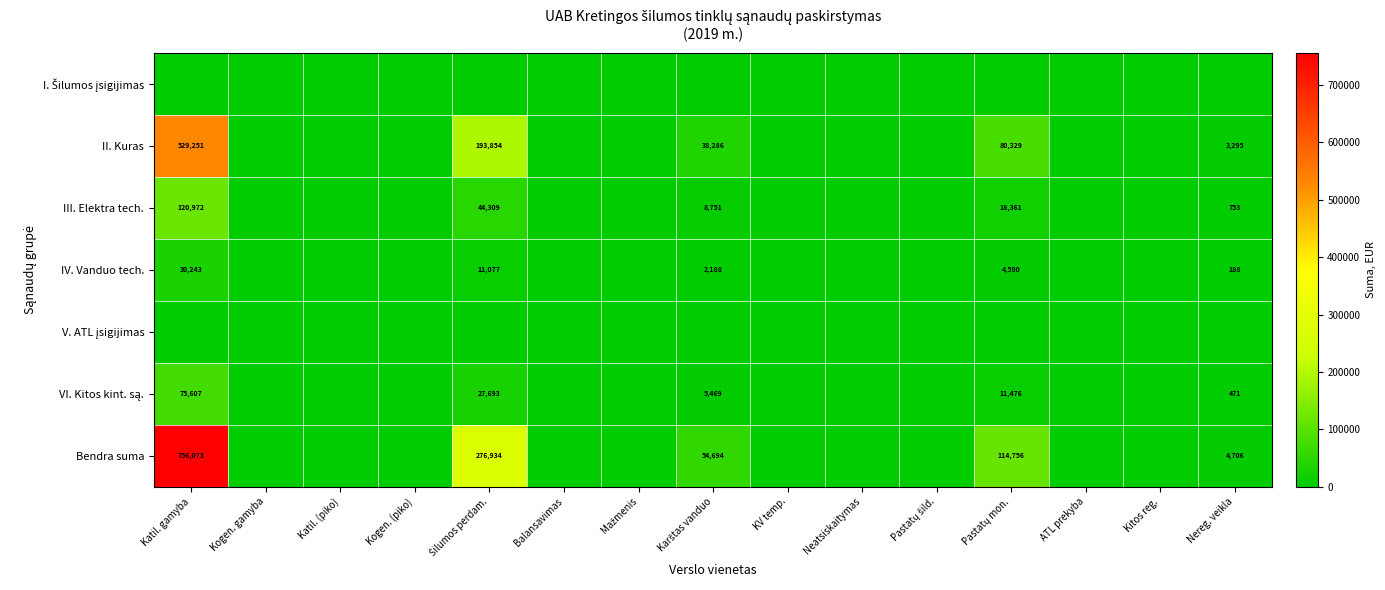

The Bendra suma series shows 7612 at Nereg. veikla. True or false?

False